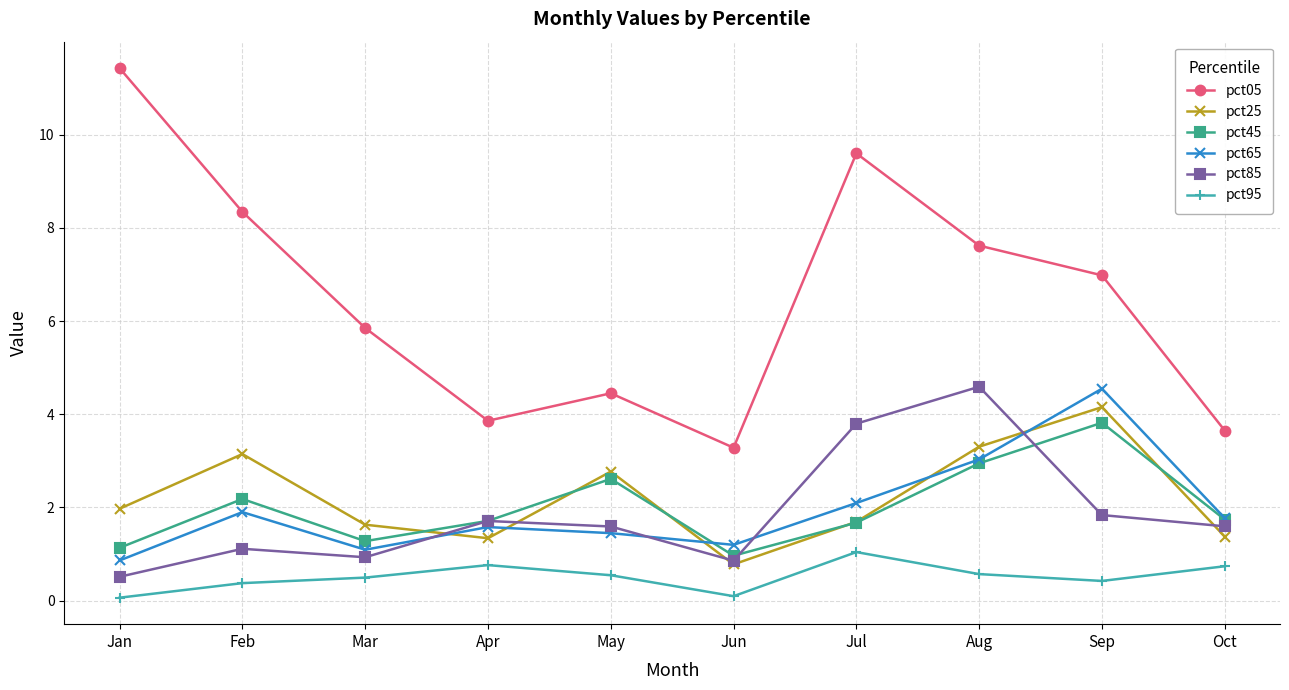

Which series has the largest total across all categories?

pct05